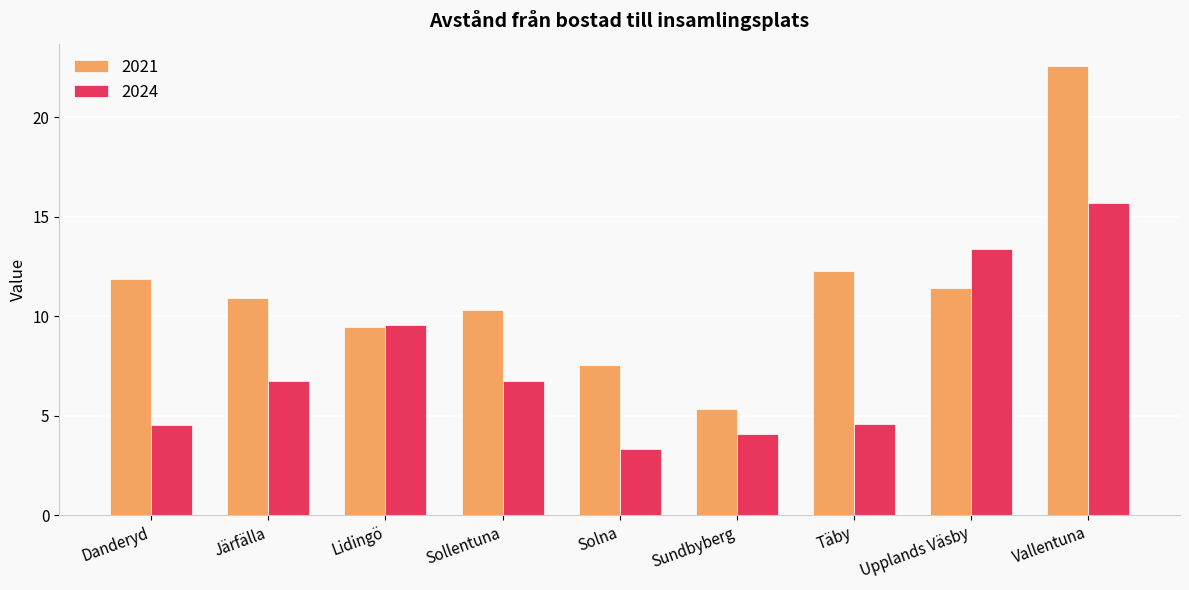

What is the difference between the 2021 values at Danderyd and Solna?

4.3